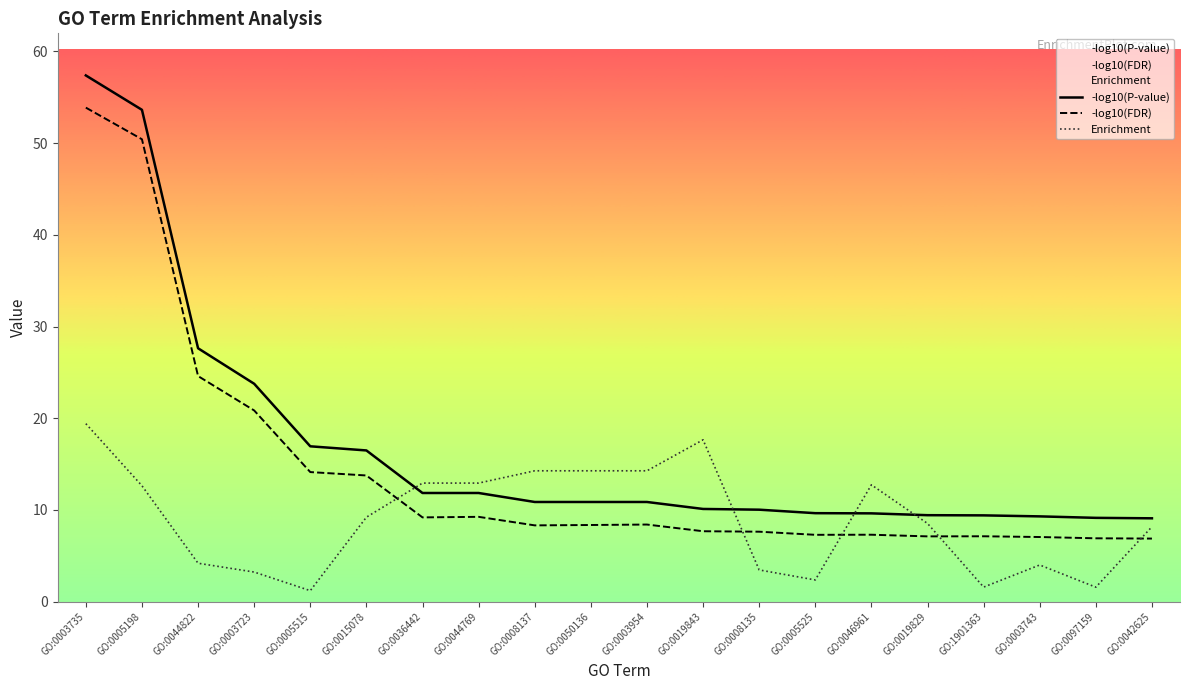

What is the total value across all series at GO:0050136?

33.5